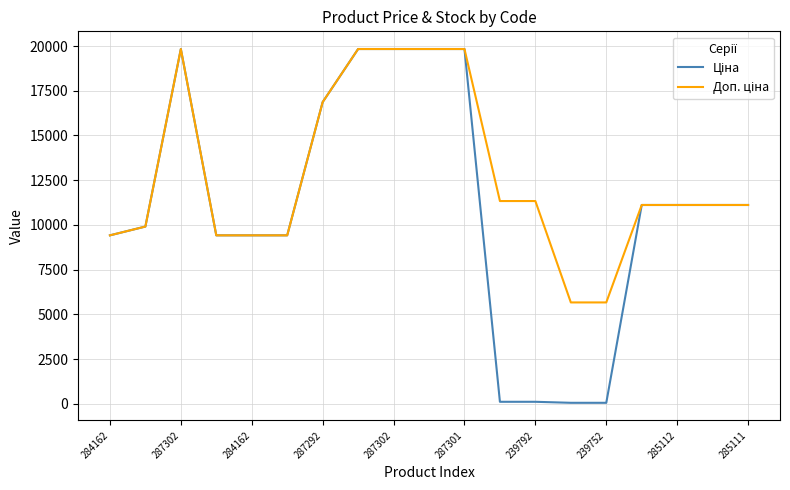

What is the maximum value shown in the chart?

19831.1